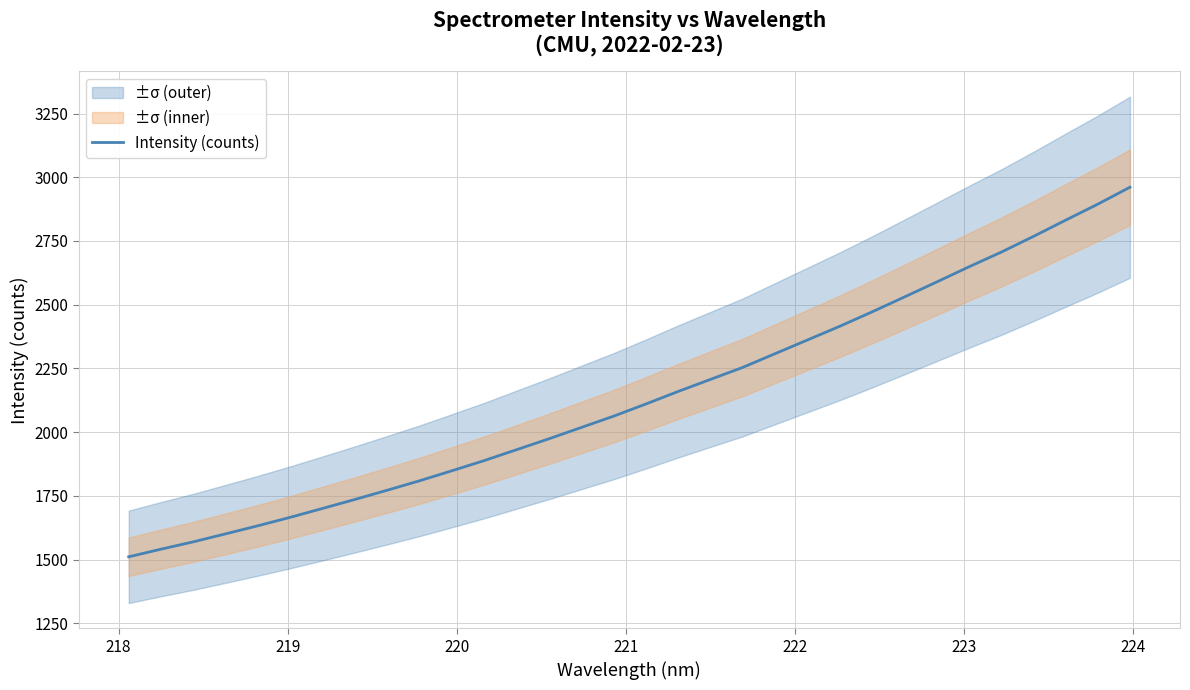

How many lines are shown in the chart?

1